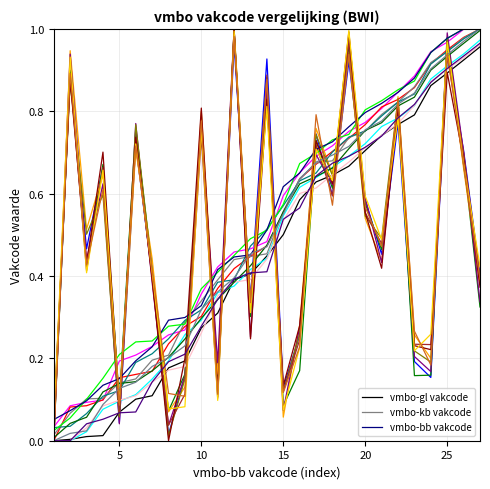

True or false: vmbo-kb vakcode has more than 1 interior local peaks.

False